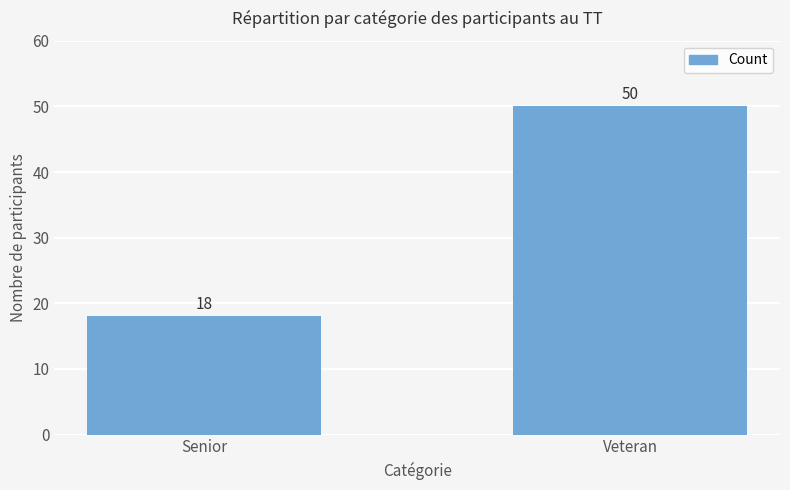

What is the change in value from Senior to Veteran?

+32